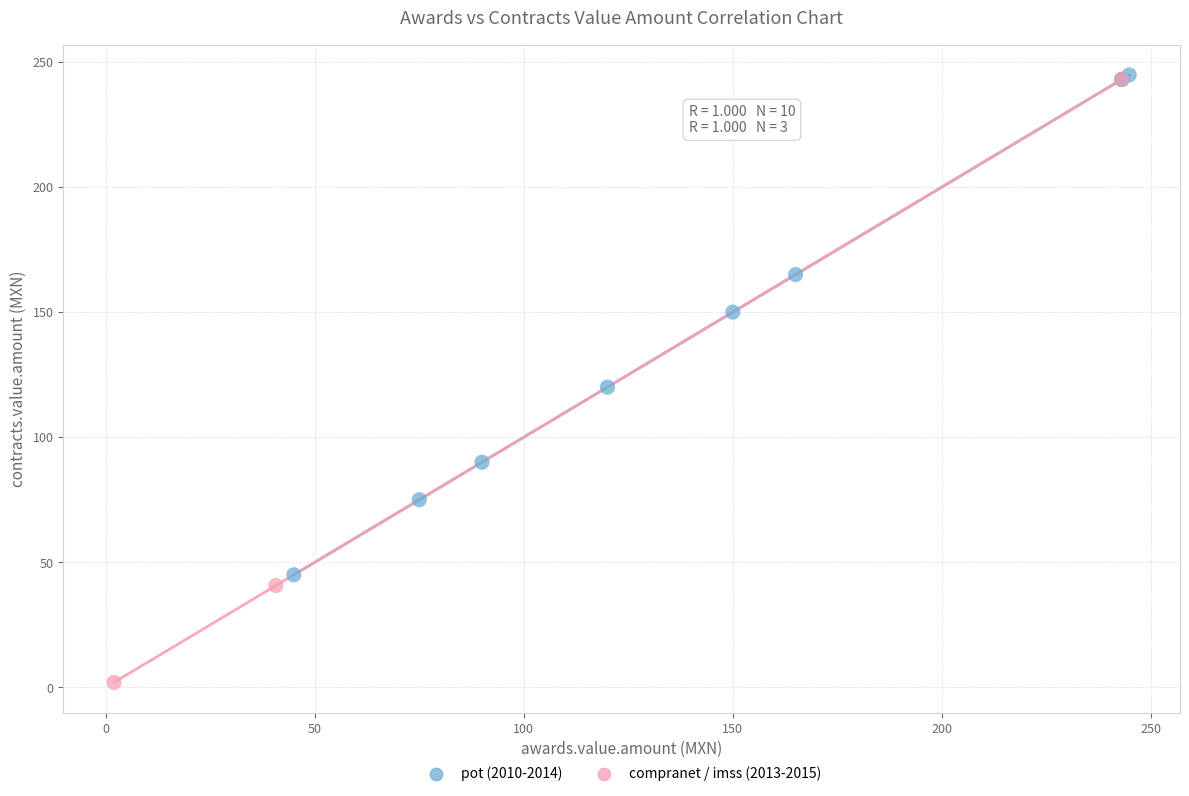

Which series reaches the minimum Y coordinate?

compranet / imss (2013-2015)